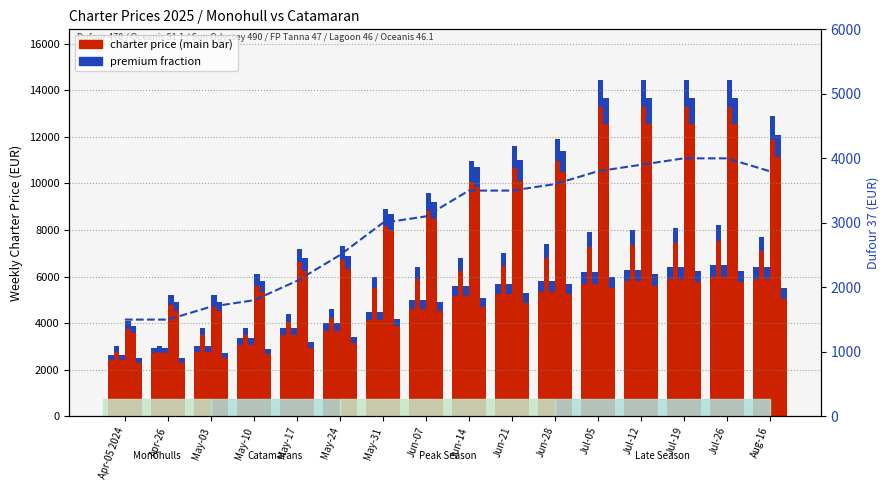

What is the total value across all series at May-24?

6500